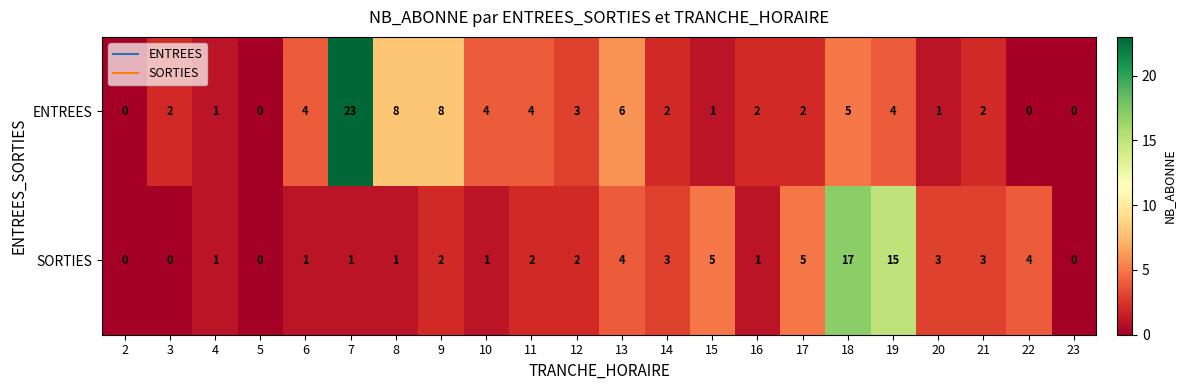

Is it true that ENTREES equals -10 at 2?

False